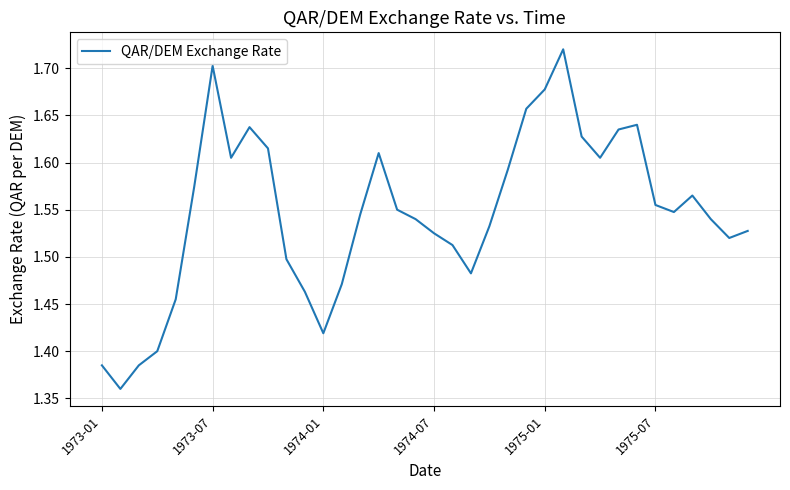

What is the difference between the maximum and minimum values?

0.4